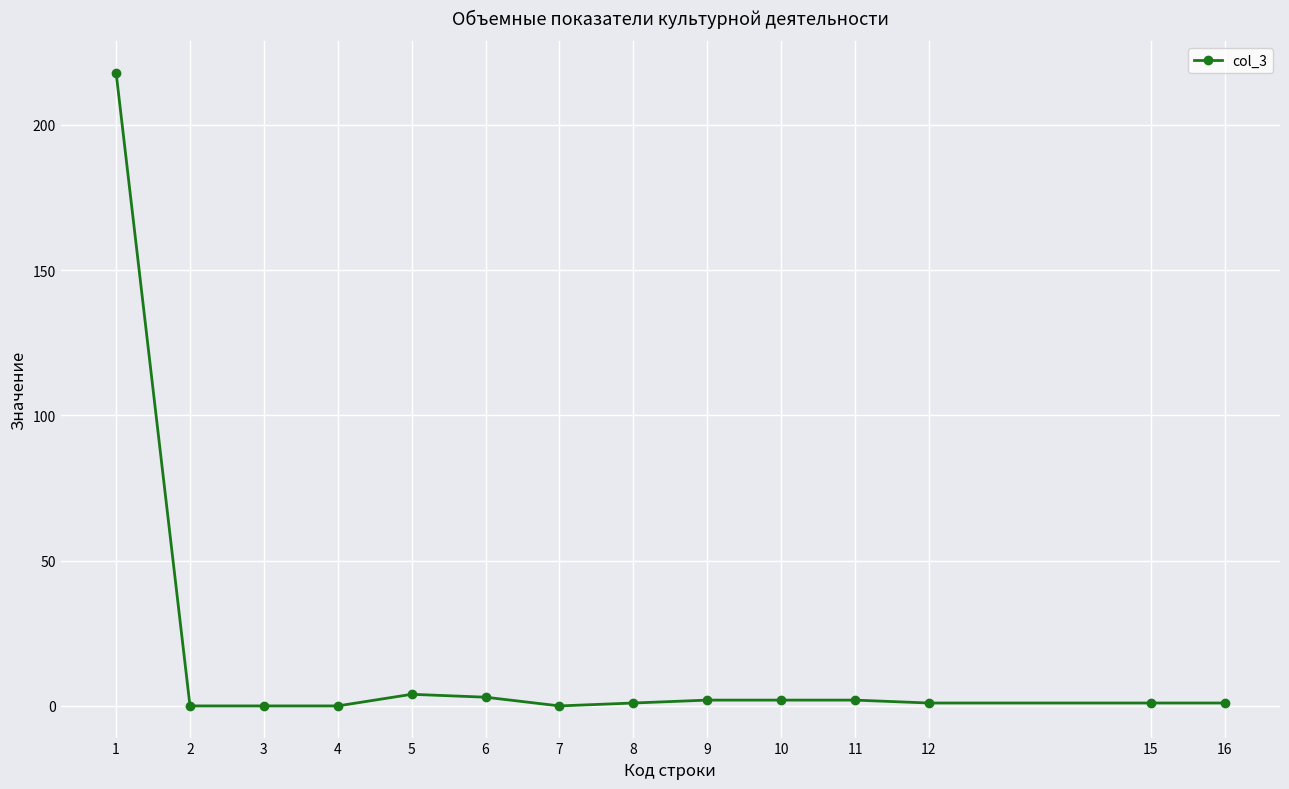

Reading left to right, list all the values displayed in this chart.

218	0	0	0	4	3	0	1	2	2	2	1	1	1